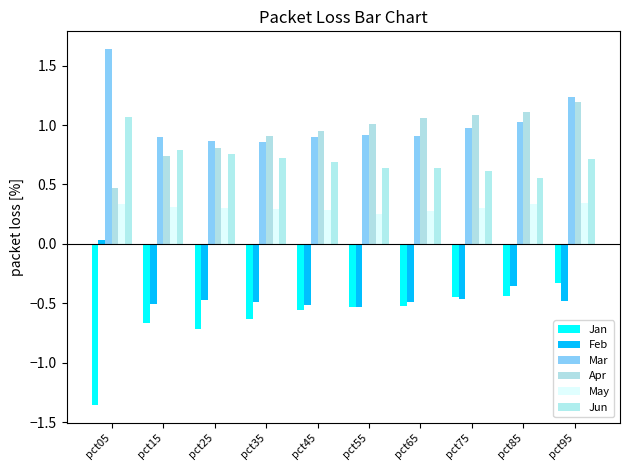

What is the approximate value of Jan at pct05?

-1.4